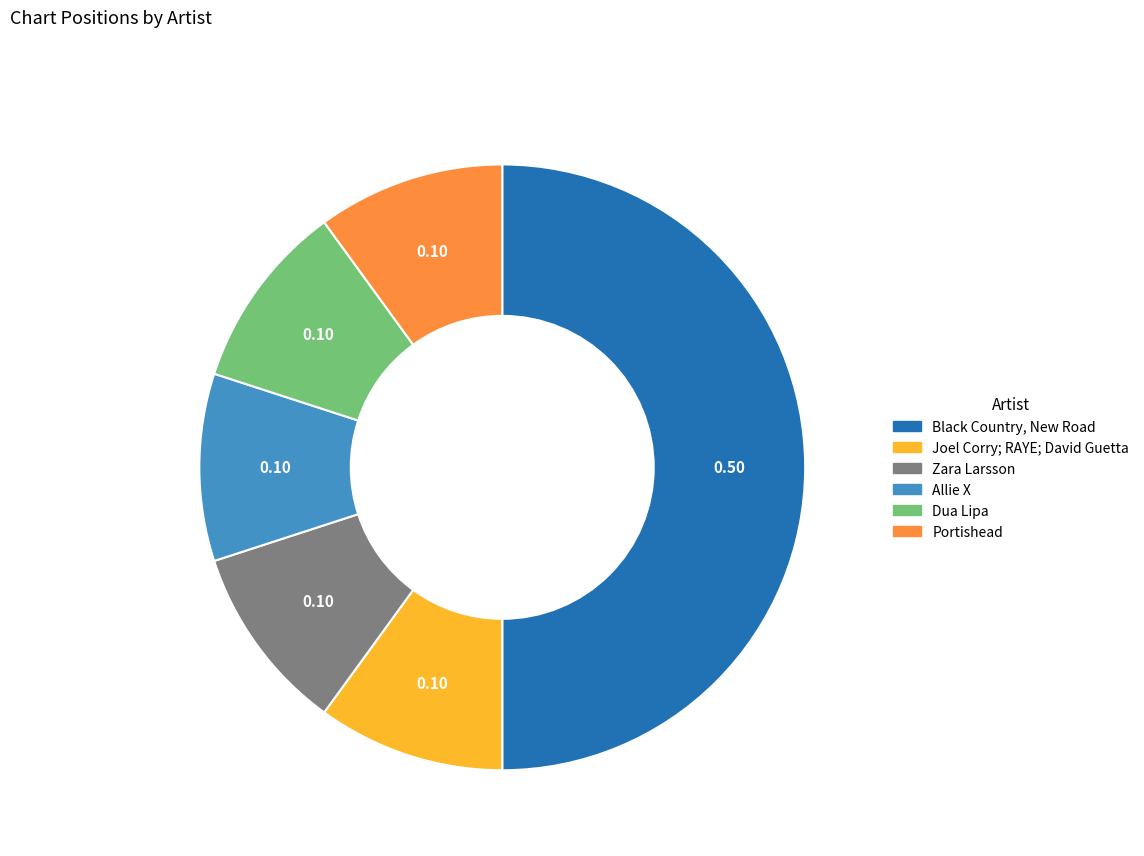

How many segments does this pie chart have?

6